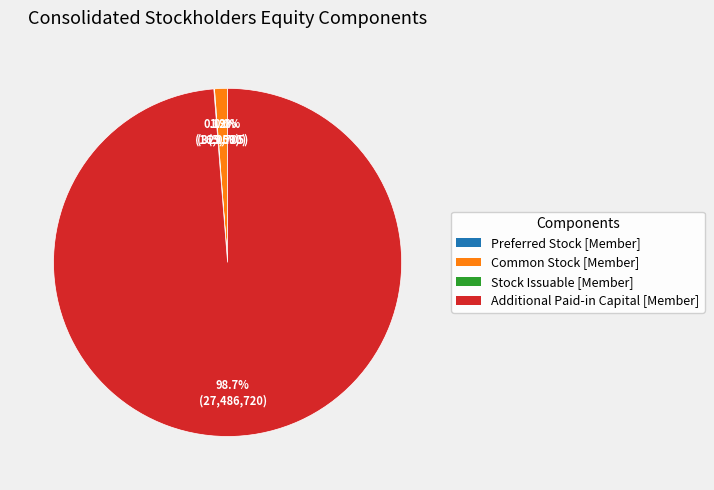

True or false: Additional Paid-in Capital [Member] accounts for 99% of the total.

True